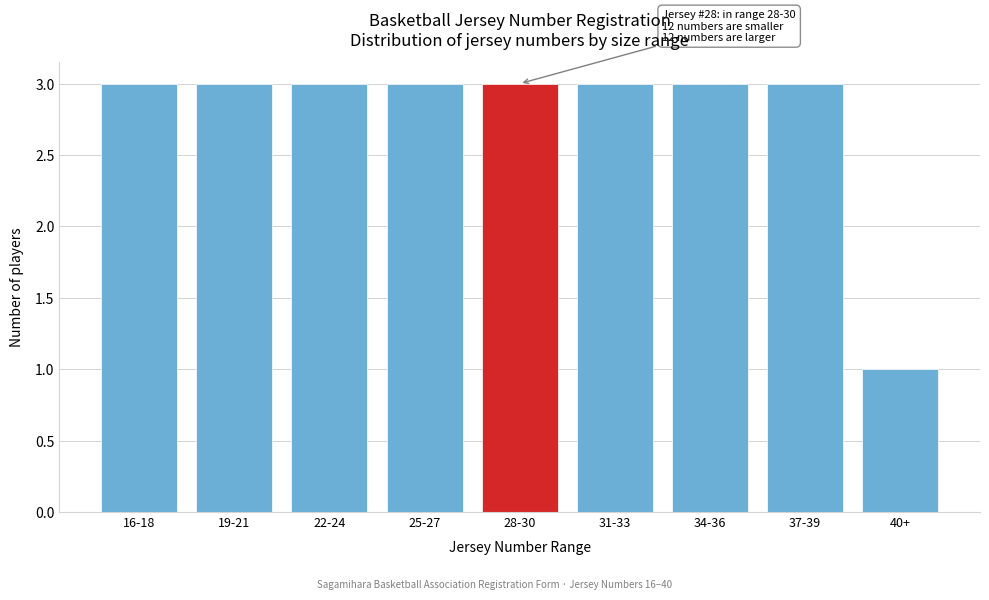

Reading left to right, extract all data points from this chart.

16-18=3	19-21=3	22-24=3	25-27=3	28-30=3	31-33=3	34-36=3	37-39=3	40+=1